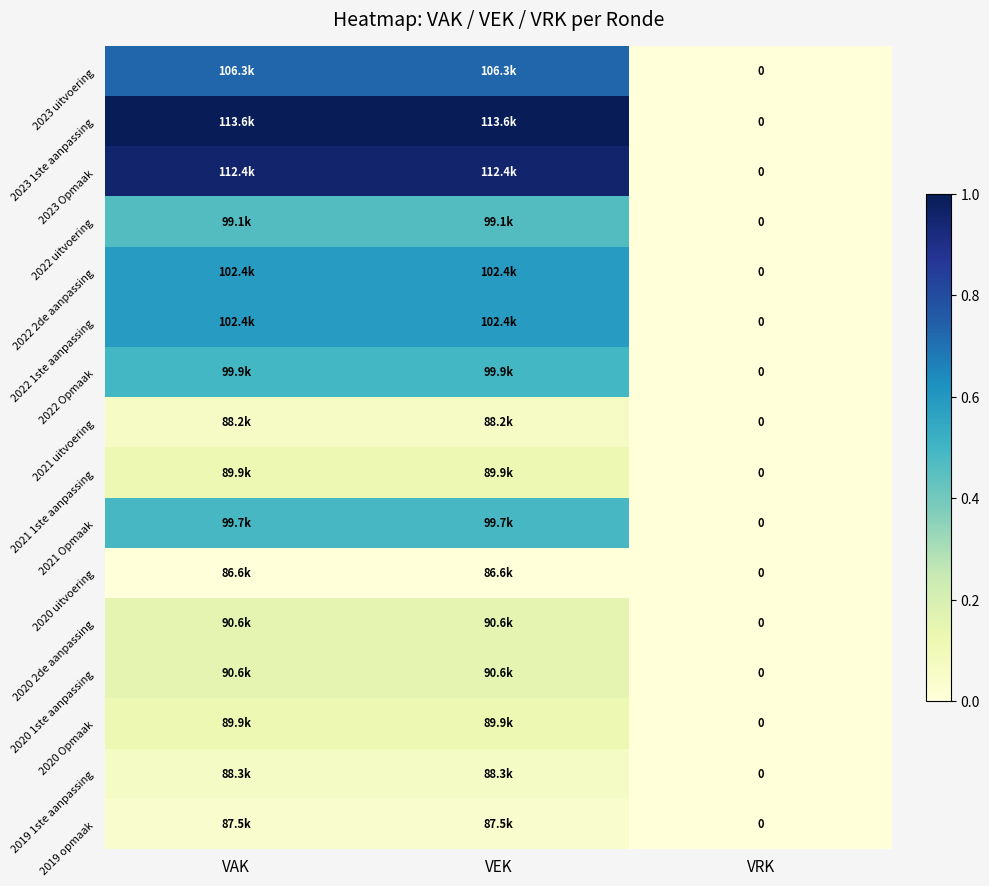

At which label is 2022 1ste aanpassing closest to 0?

VRK